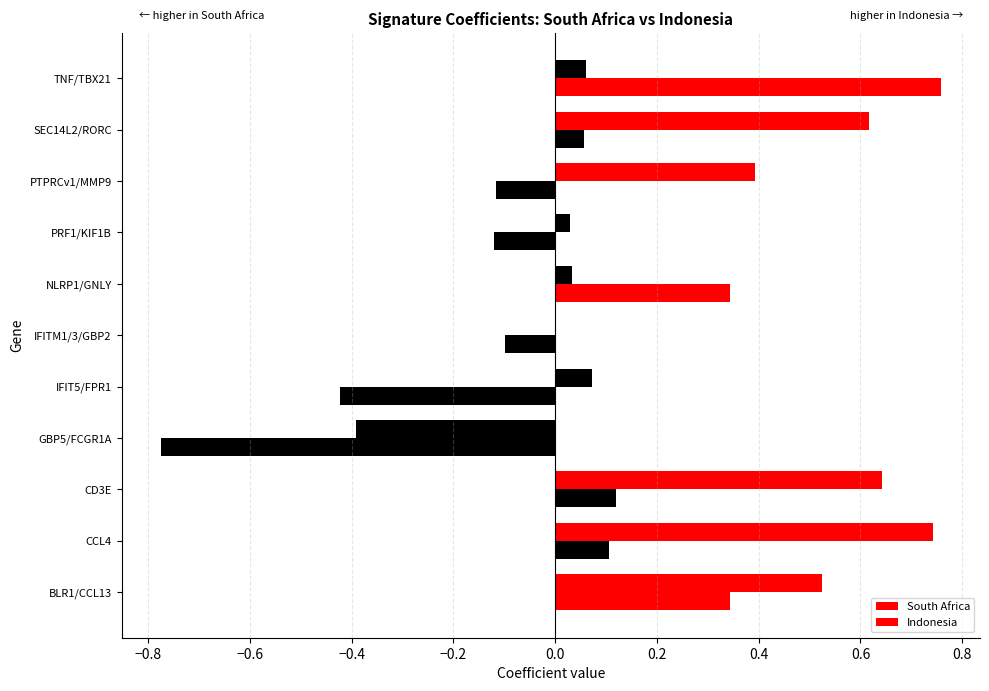

Which series has the largest range (max minus min)?

Indonesia